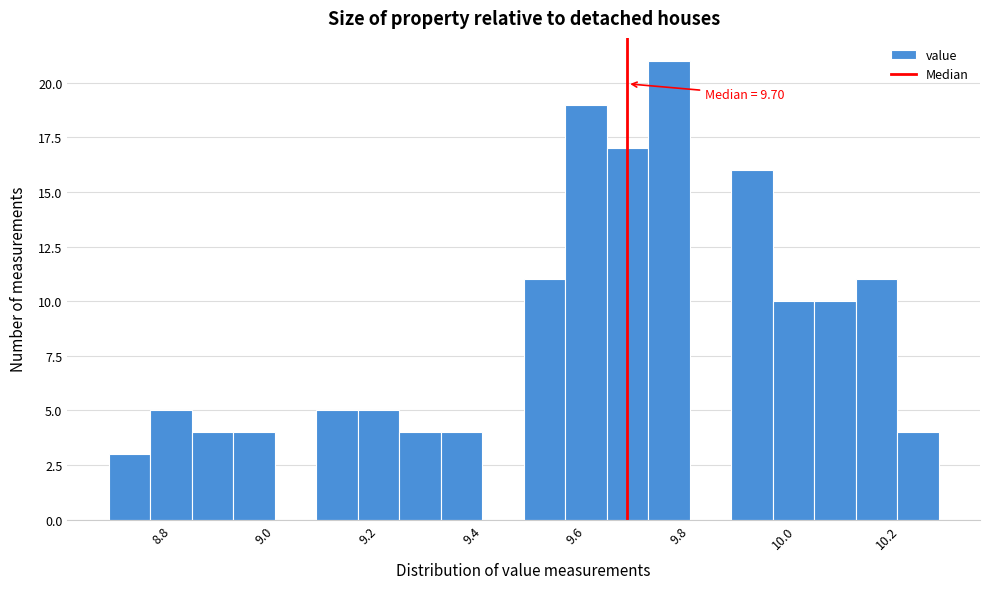

Over which range of the x-axis is the bar tallest?

9.74 to 9.82